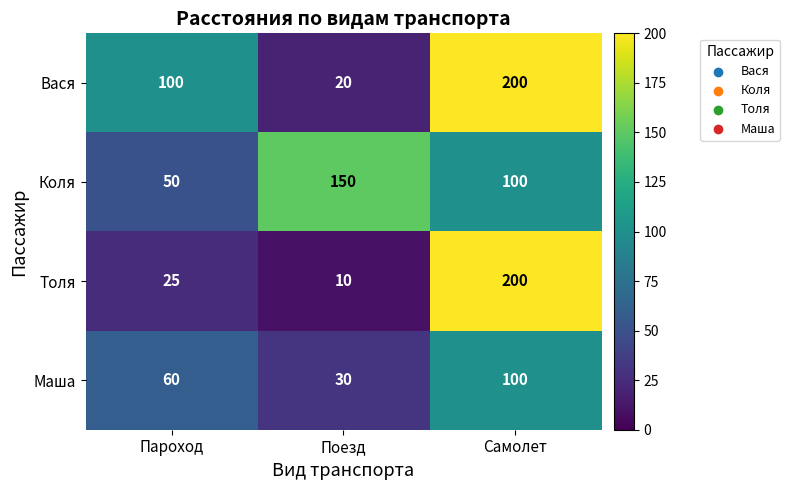

What is the total value across all series at Самолет?

600